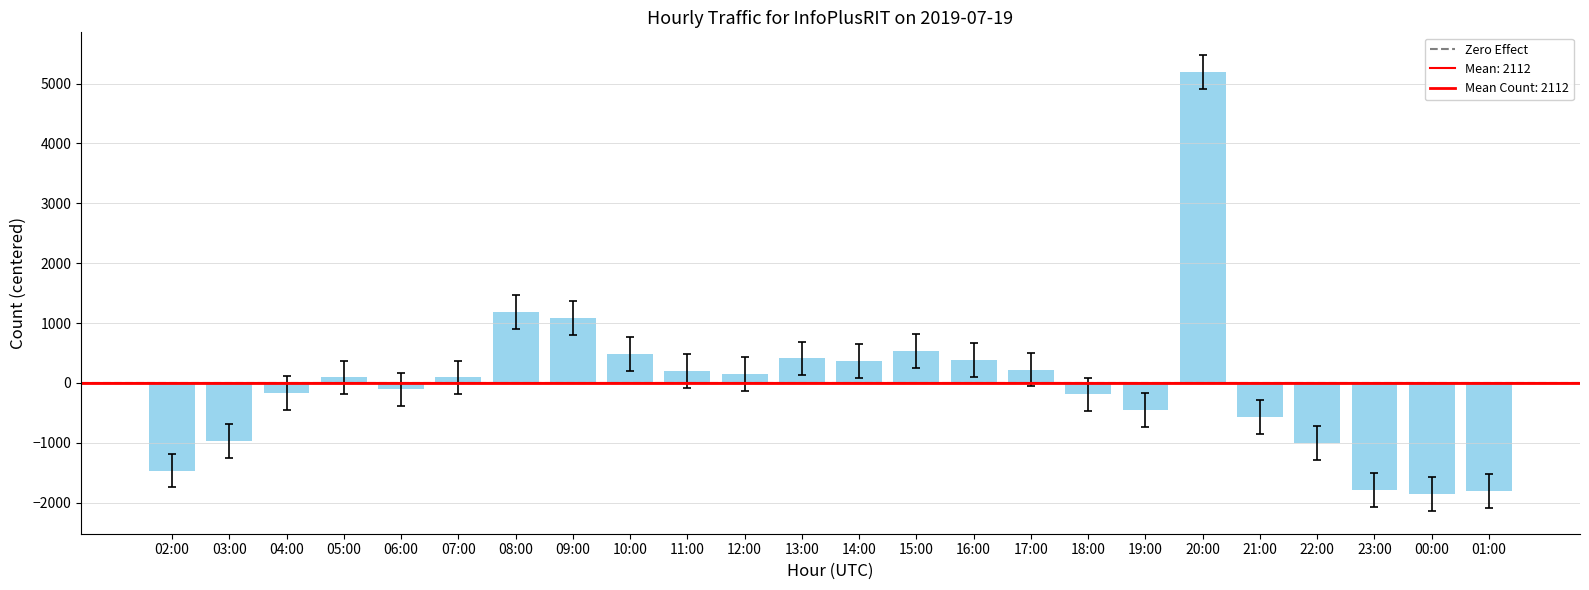

What position from the left is 23:00?

22